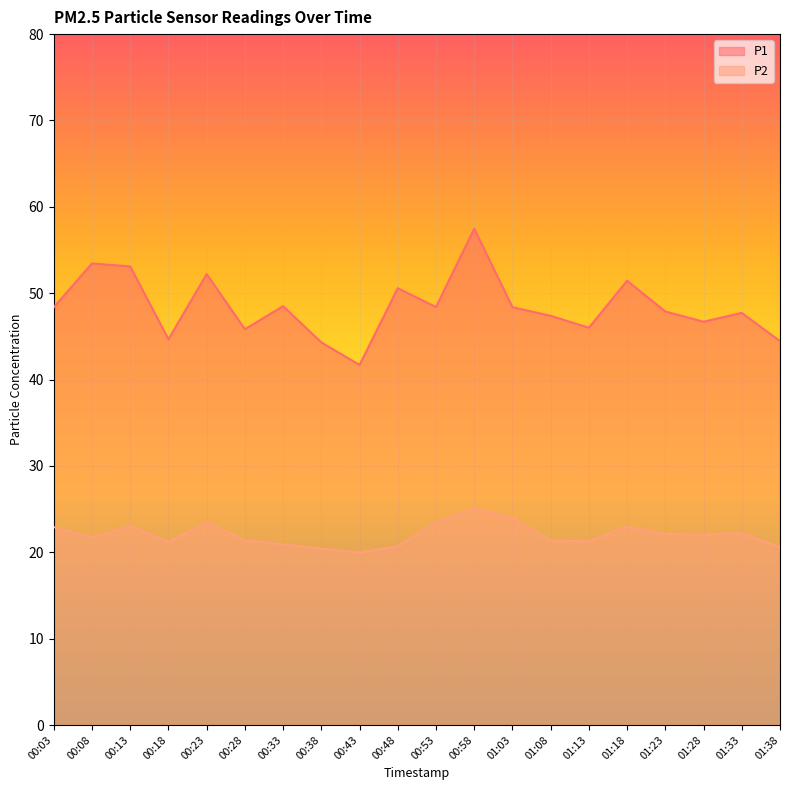

What is the value of the P2 point at the 15th from the left?

21.3